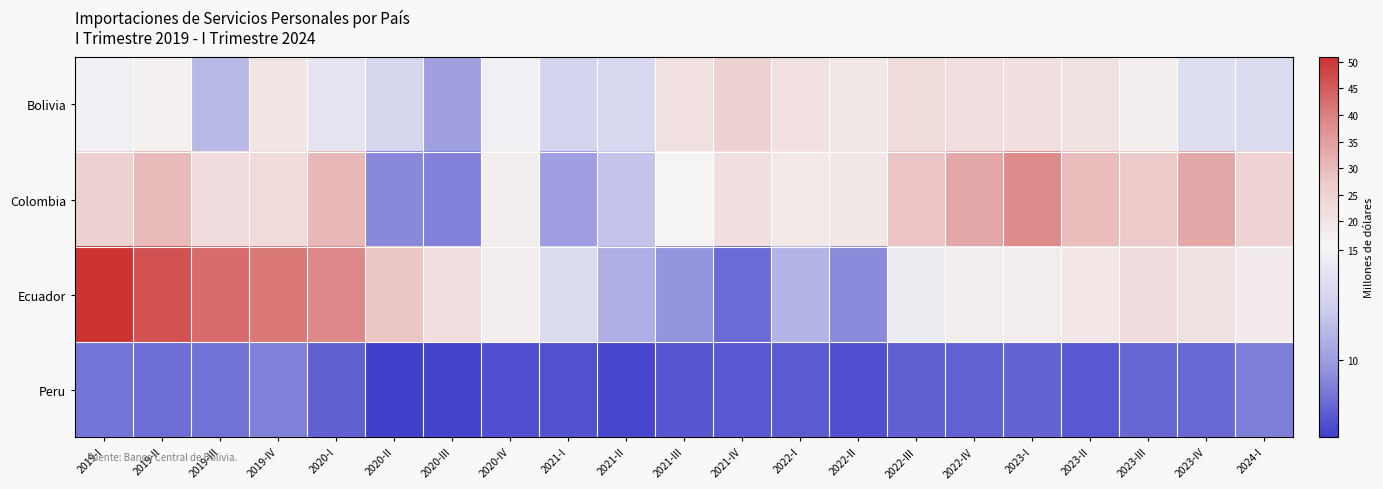

Reading left to right, what are all the values shown in this chart?

Bolivia: 2019-I=14.9	2019-II=16.4	2019-III=11.4	2019-IV=19.7	2020-I=14.0	2020-II=13.0	2020-III=10.2	2020-IV=14.8	2021-I=12.9	2021-II=13.1	2021-III=21.0	2021-IV=25.2	2022-I=20.8	2022-II=19.2	2022-III=22.5	2022-IV=21.7	2023-I=21.4	2023-II=20.6	2023-III=17.2	2023-IV=13.5	2024-I=13.4
Colombia: 2019-I=25.4	2019-II=30.0	2019-III=22.1	2019-IV=22.8	2020-I=30.8	2020-II=9.2	2020-III=8.9	2020-IV=17.2	2021-I=10.1	2021-II=11.9	2021-III=15.4	2021-IV=21.4	2022-I=18.2	2022-II=18.9	2022-III=28.3	2022-IV=33.4	2023-I=38.1	2023-II=29.6	2023-III=27.4	2023-IV=33.6	2024-I=25.0
Ecuador: 2019-I=51.0	2019-II=46.4	2019-III=43.1	2019-IV=41.0	2020-I=38.9	2020-II=28.1	2020-III=21.6	2020-IV=17.3	2021-I=13.3	2021-II=10.9	2021-III=9.6	2021-IV=8.1	2022-I=11.1	2022-II=9.2	2022-III=14.5	2022-IV=17.0	2023-I=17.6	2023-II=19.5	2023-III=22.1	2023-IV=20.6	2024-I=17.9
Peru: 2019-I=8.4	2019-II=8.1	2019-III=8.4	2019-IV=8.8	2020-I=7.7	2020-II=6.5	2020-III=6.7	2020-IV=7.1	2021-I=7.2	2021-II=6.8	2021-III=7.4	2021-IV=7.4	2022-I=7.5	2022-II=7.1	2022-III=7.6	2022-IV=7.7	2023-I=7.8	2023-II=7.4	2023-III=8.0	2023-IV=8.0	2024-I=8.7